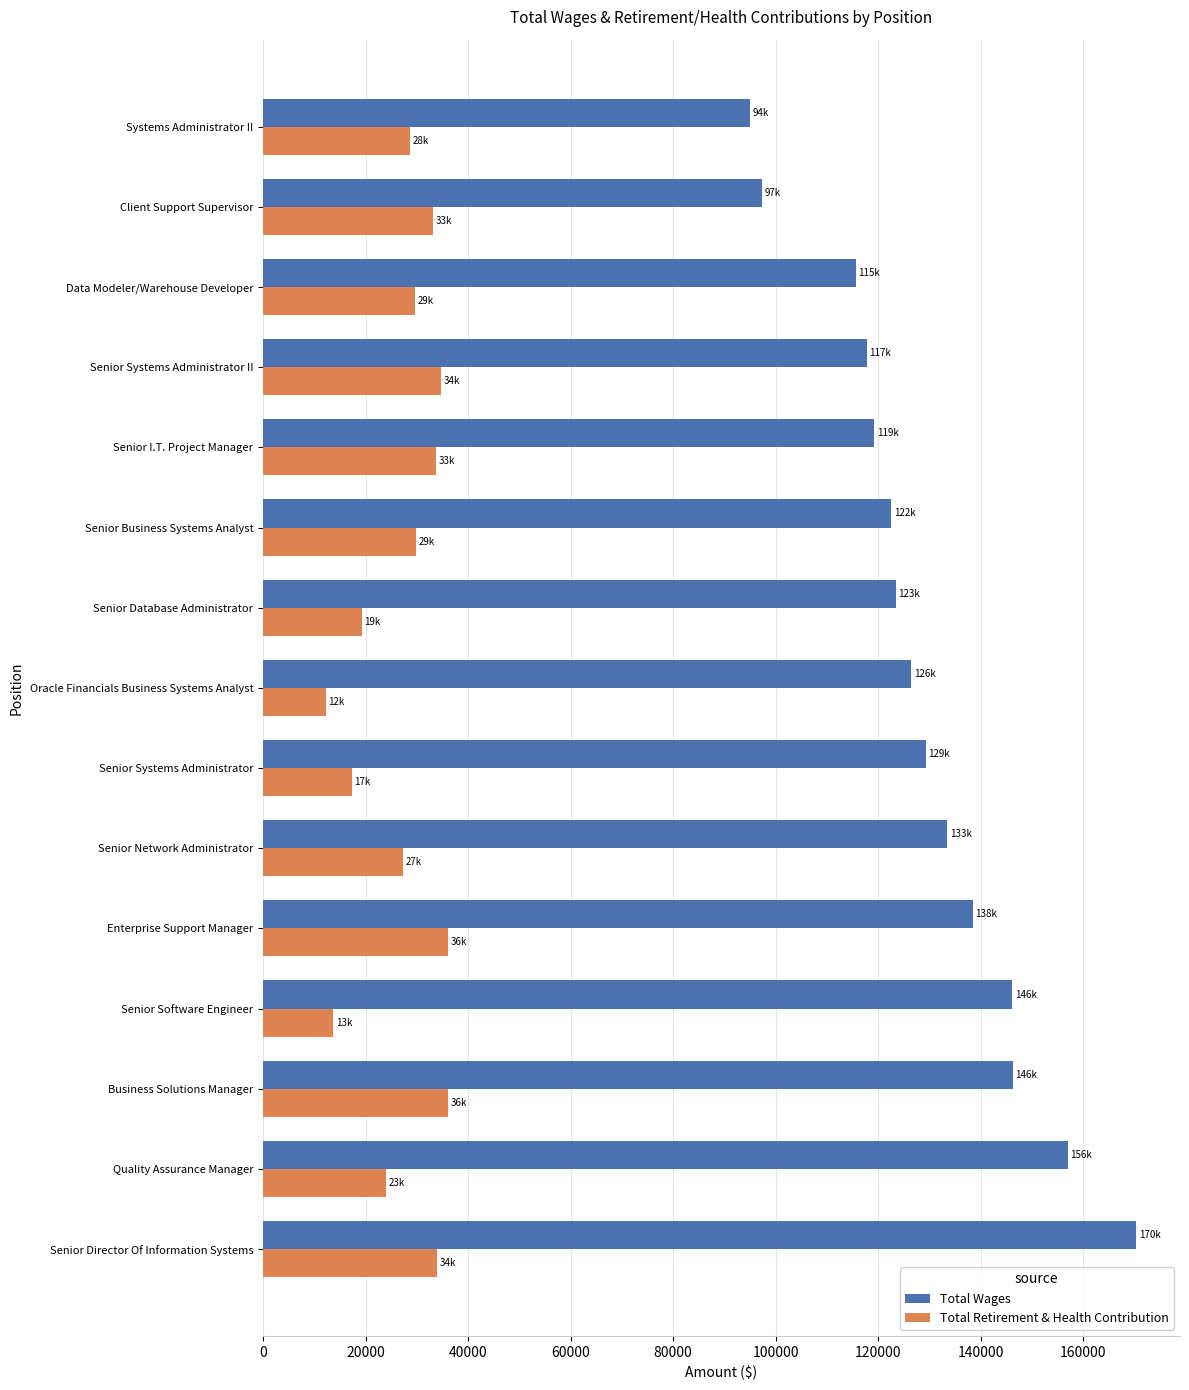

What is the sum of the Total Wages values at Oracle Financials Business Systems Analyst and Business Solutions Manager?

272768